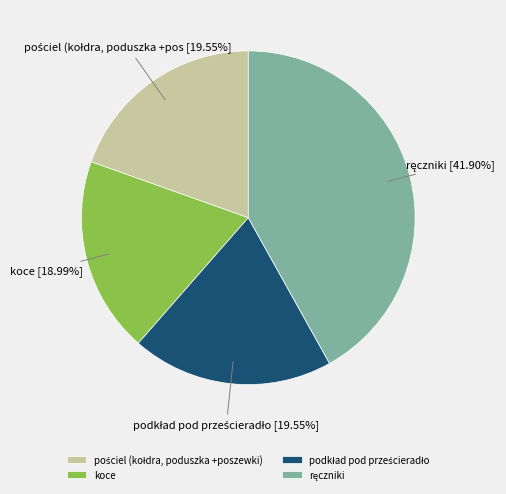

Is koce the majority of the pie?

No